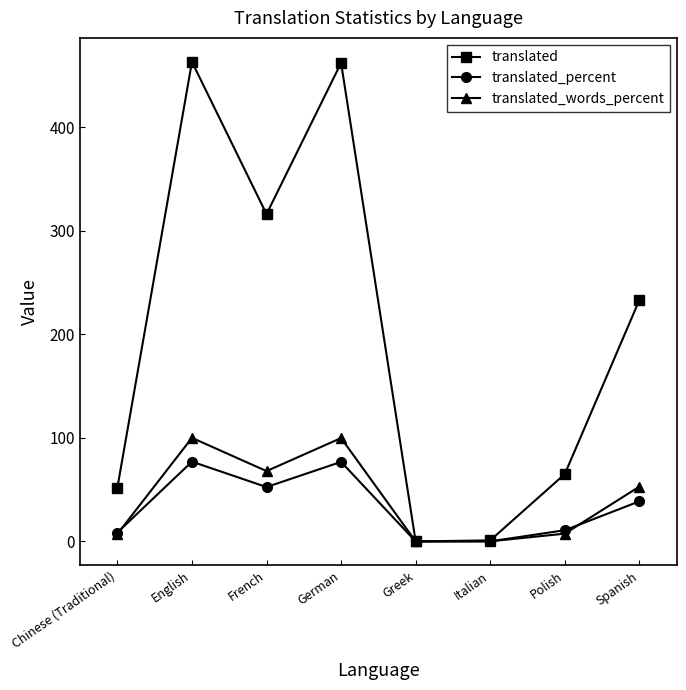

How many values in the translated series are below 233?

4